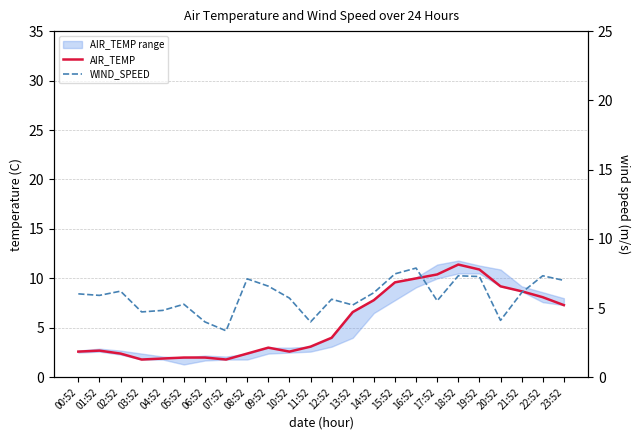

Rank the series by their average value, from highest to lowest.

WIND_SPEED, AIR_TEMP